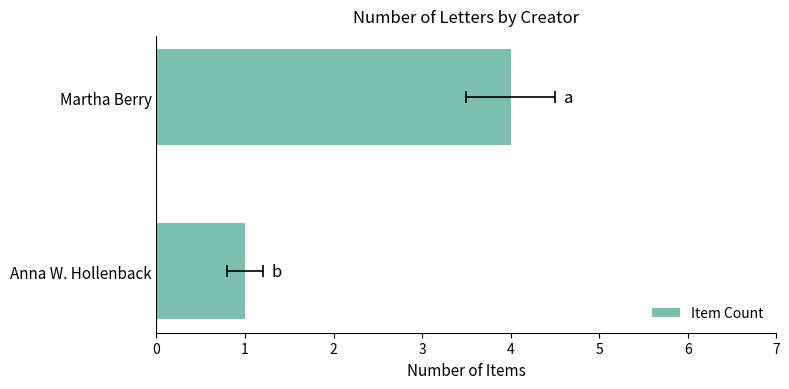

How many values are between 1 and 4?

2